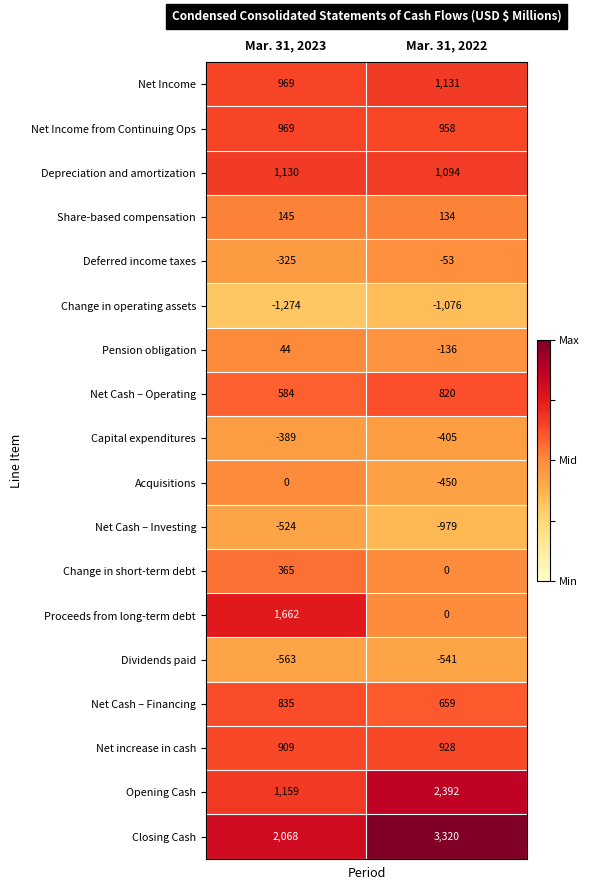

List the labels in order of Net Cash – Operating value, largest first.

Mar. 31, 2022, Mar. 31, 2023